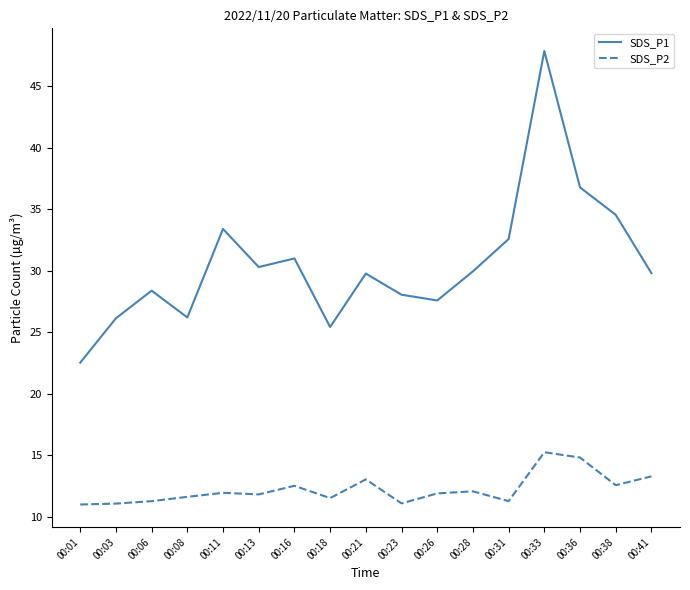

What is the maximum value shown in the chart?

47.9